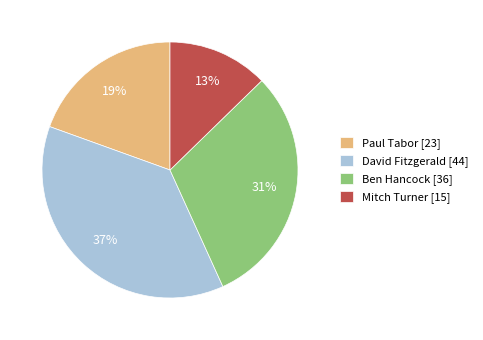

The Mitch Turner slice represents 13% of the pie. True or false?

True